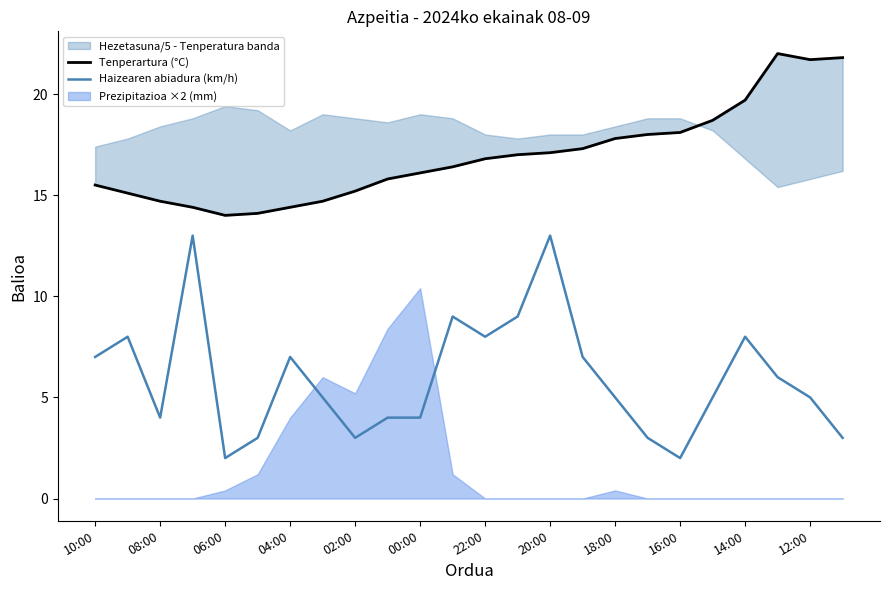

Reading right to left, extract all data points from this chart.

Tenperartura (°C): 21.8	21.7	22.0	19.7	18.7	18.1	18.0	17.8	17.3	17.1	17.0	16.8	16.4	16.1	15.8	15.2	14.7	14.4	14.1	14.0	14.4	14.7	15.1	15.5
Haizearen abiadura (km/h): 3.0	5.0	6.0	8.0	5.0	2.0	3.0	5.0	7.0	13.0	9.0	8.0	9.0	4.0	4.0	3.0	5.0	7.0	3.0	2.0	13.0	4.0	8.0	7.0